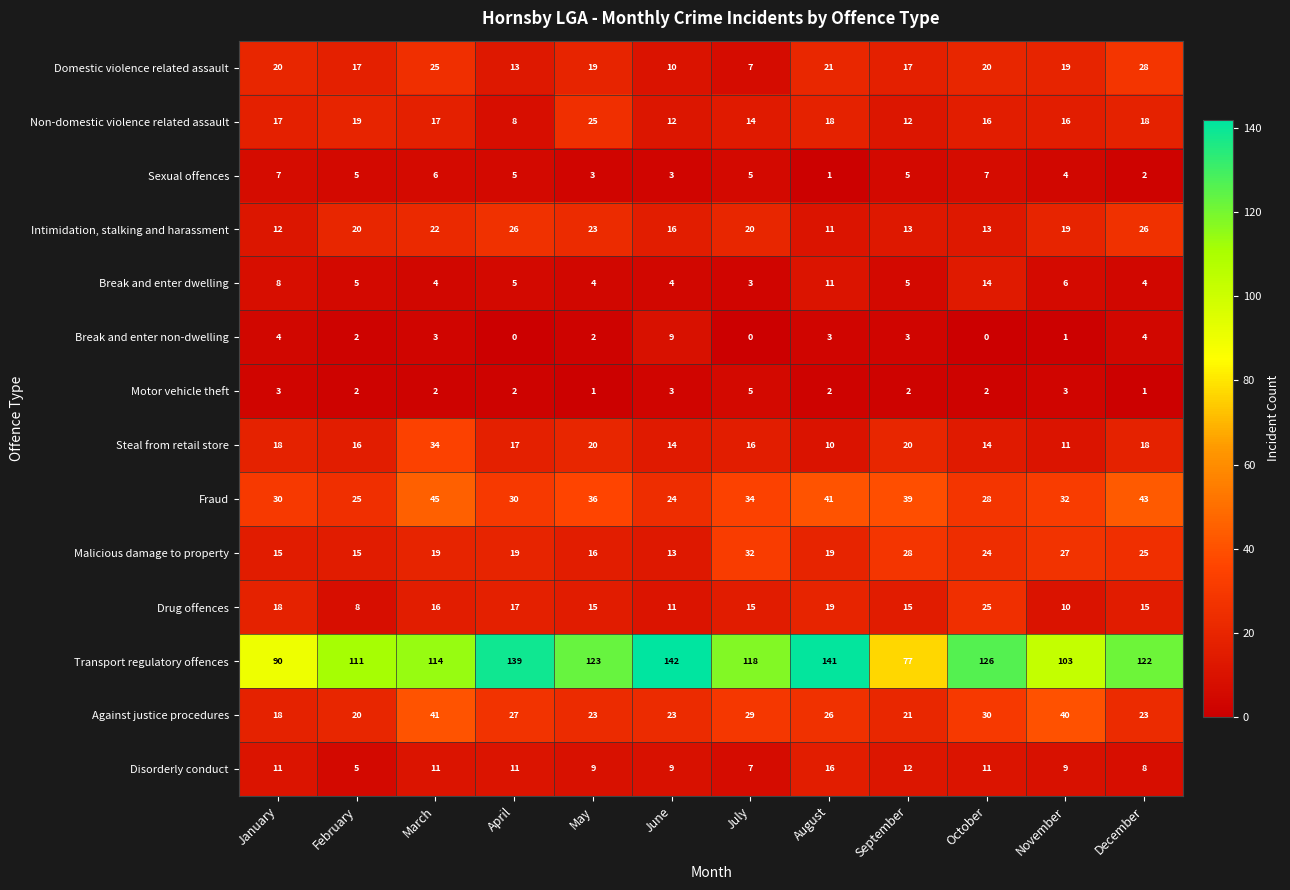

Which series has the widest spread of values?

Transport regulatory offences